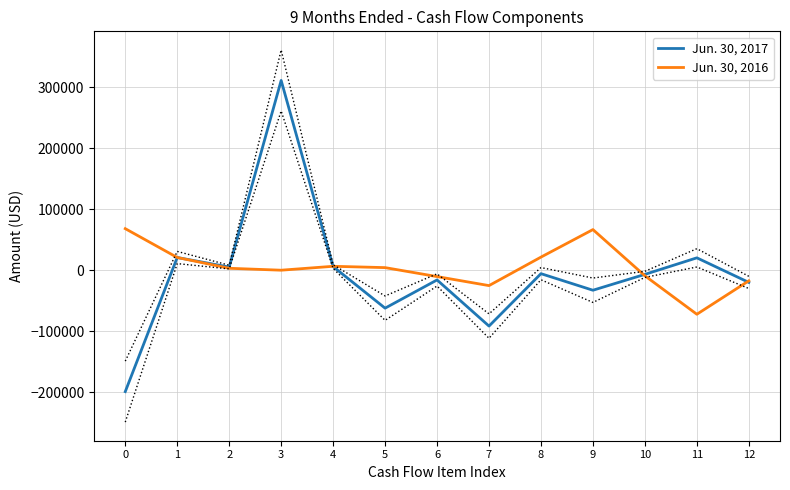

What is the spread (max minus min) of values at 7?

66346